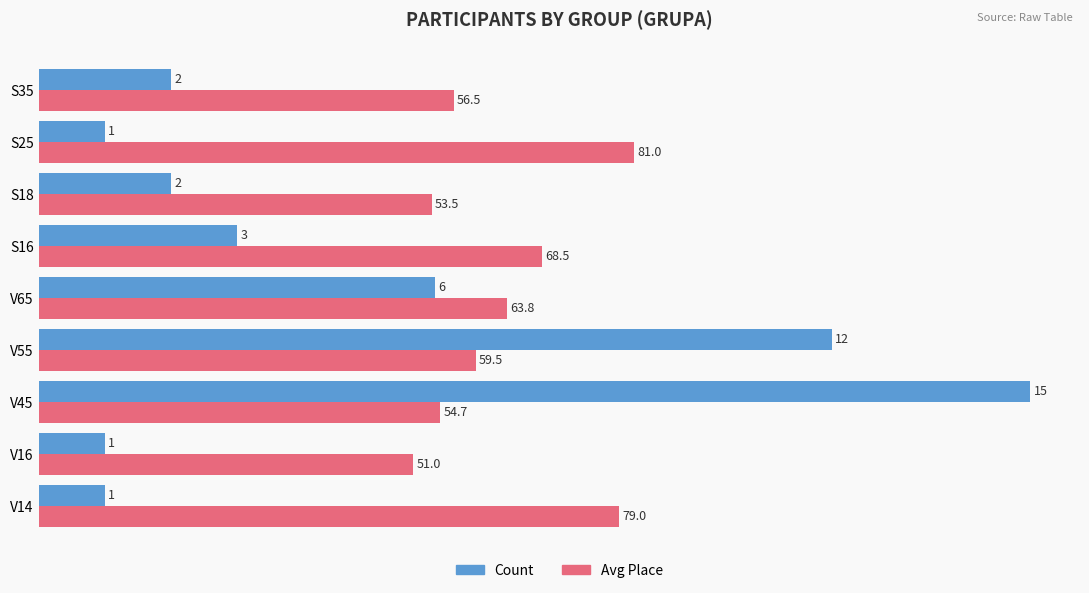

What is the difference between the maximum and minimum values in the Avg Place series?

3.3